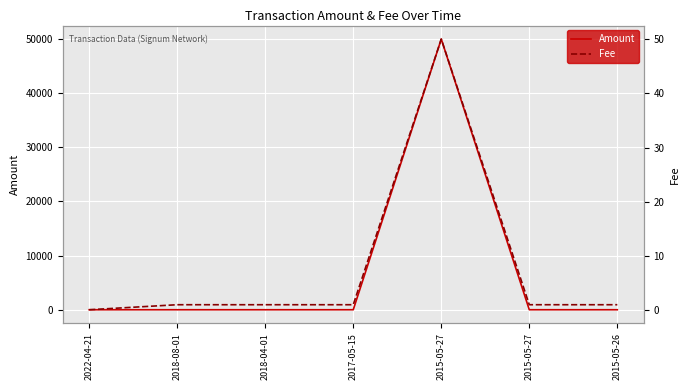

What is the minimum value for Fee?

0.1